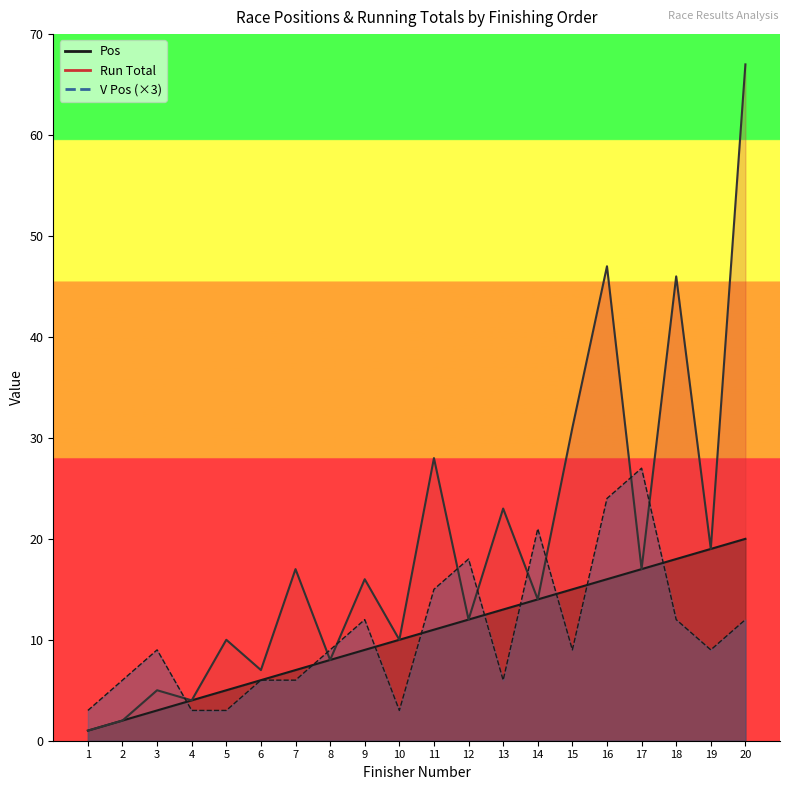

How many intersections are there between Pos and V Pos?

9